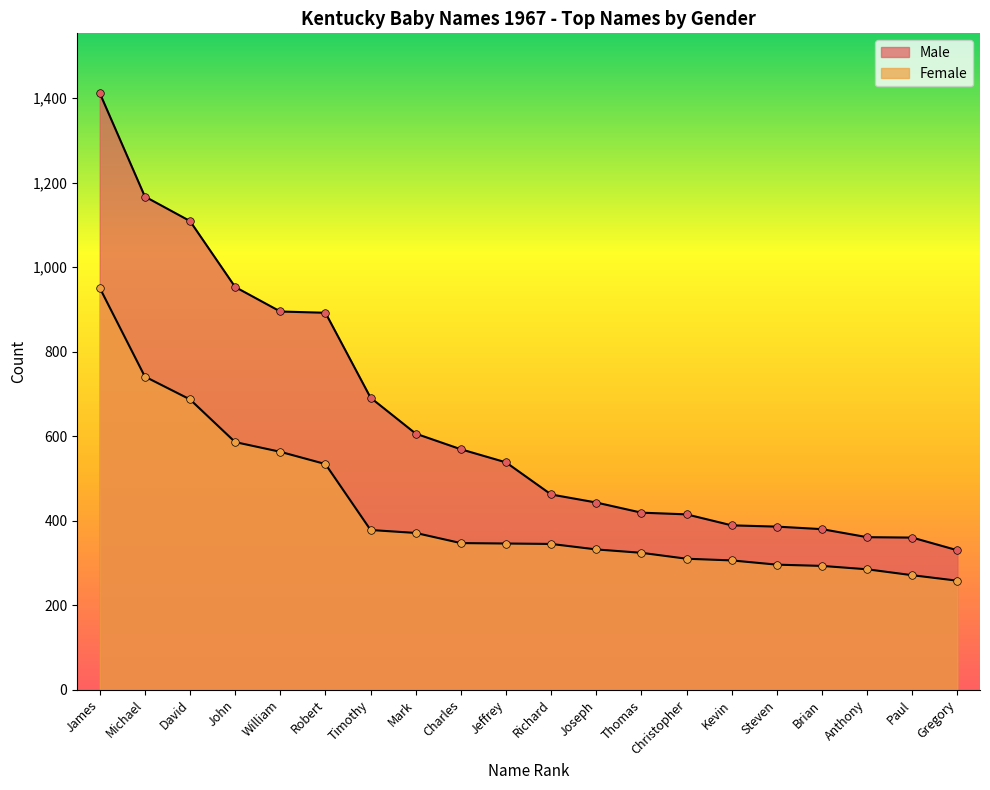

Which series reaches the maximum Y coordinate?

Male